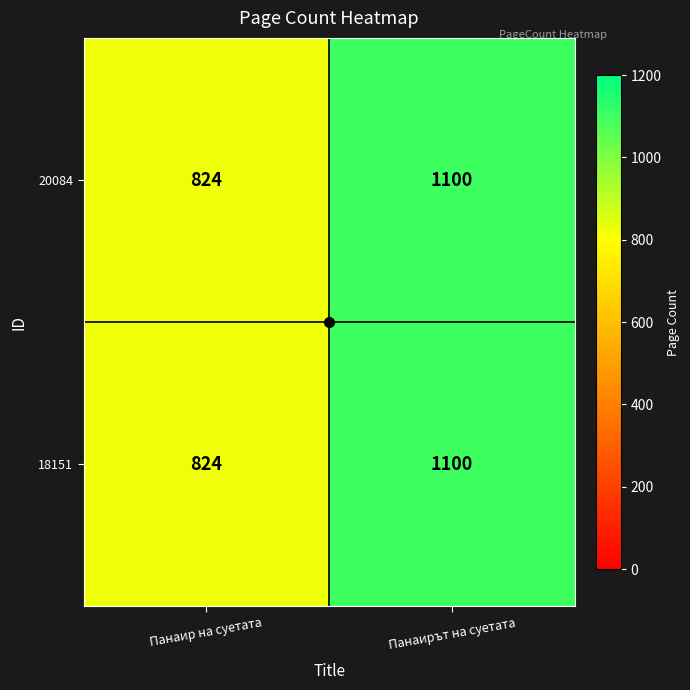

Which category has the highest value across all series?

Панаирът на суетата